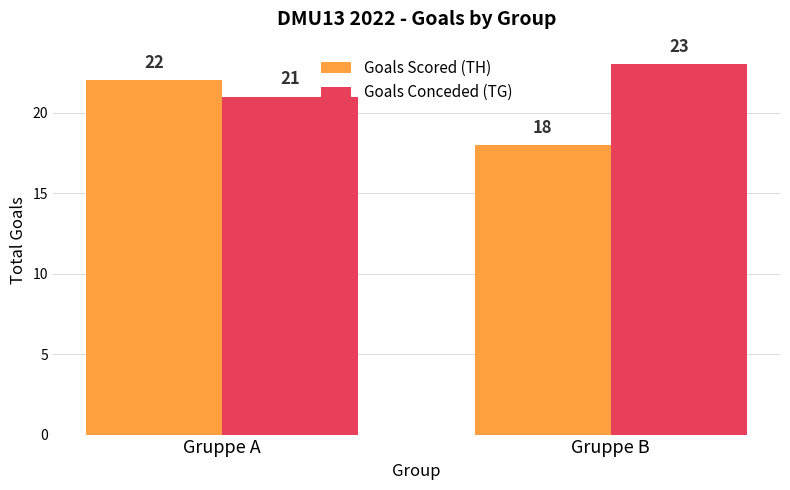

What is the lowest value of the Goals Conceded (TG) series?

21